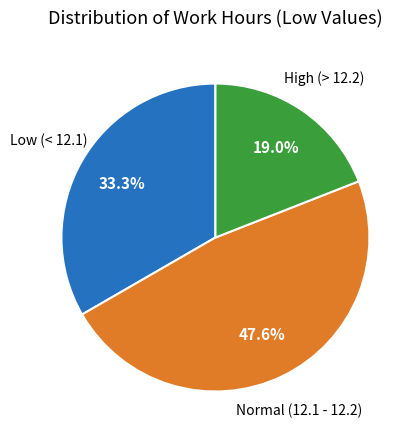

Count the number of slices in the pie.

3